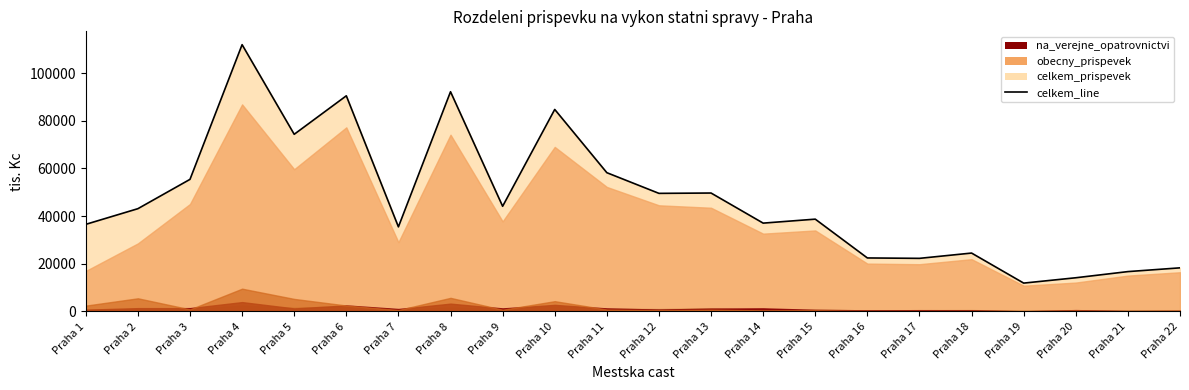

At which category does the data reach its first local peak?

Praha 4